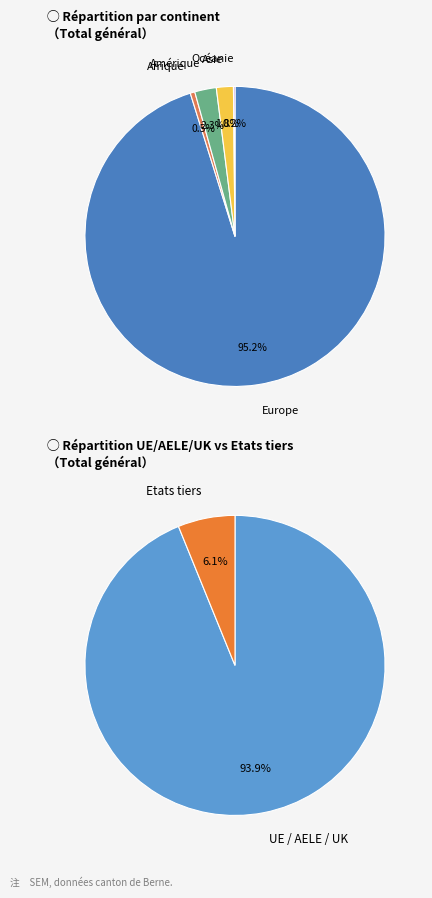

To the nearest percent, what is the combined percentage of Europe and Asie?

97%